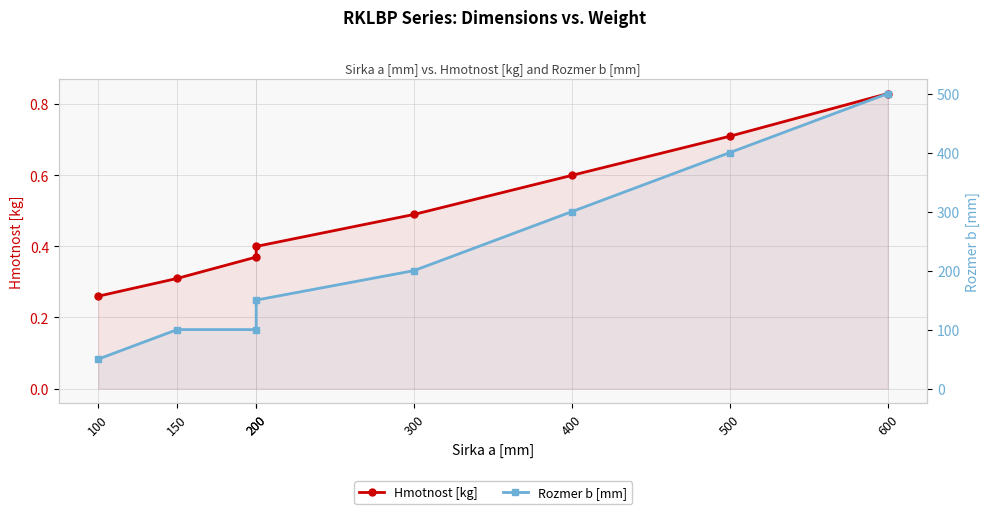

Does the chart display data point markers on the line(s)?

Yes